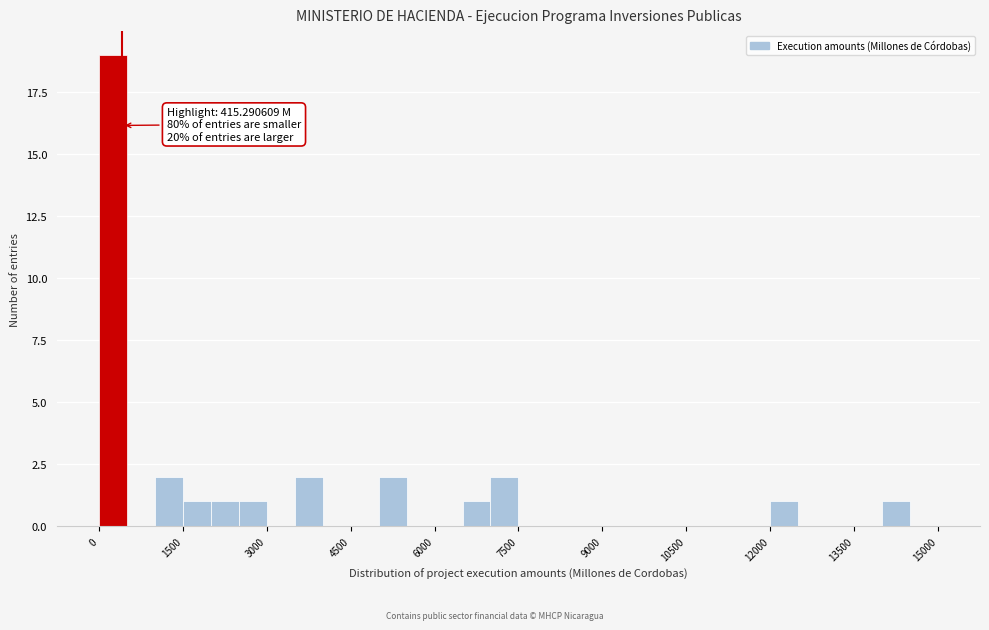

Read against the x-axis, roughly where is the centre of the tallest bar?

200